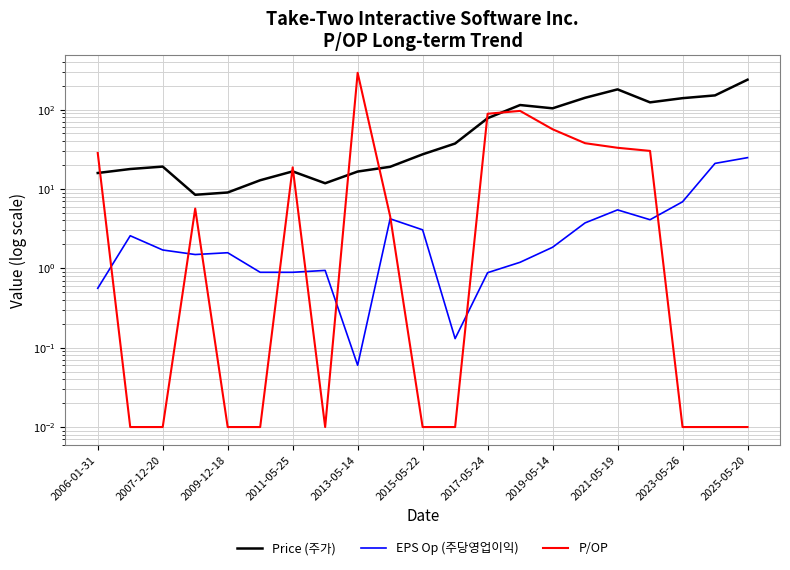

After their last crossing, which series has the higher values: EPS Op (주당영업이익) or P/OP?

EPS Op (주당영업이익)